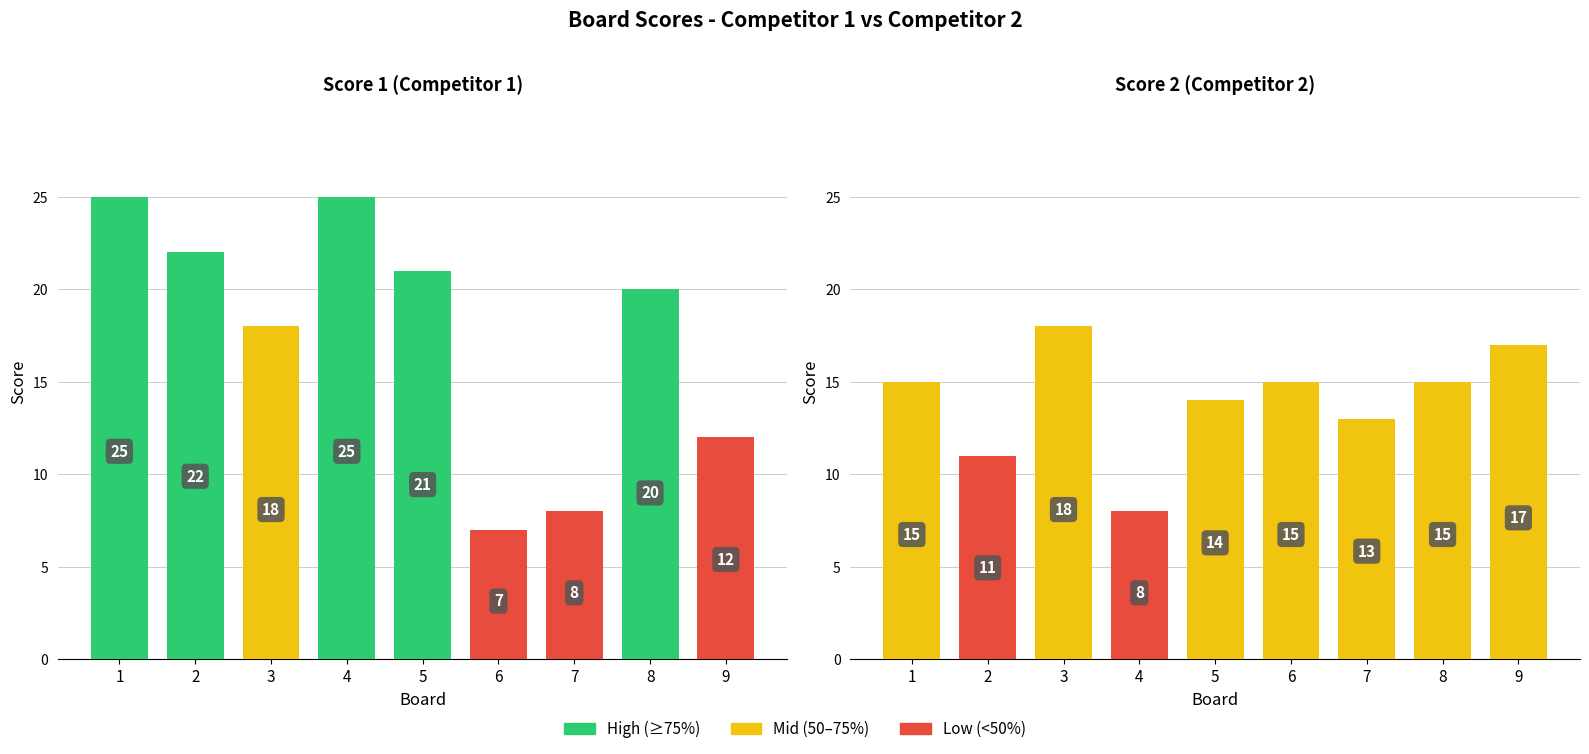

Rank the series by their average value, from lowest to highest.

Score 2, Score 1